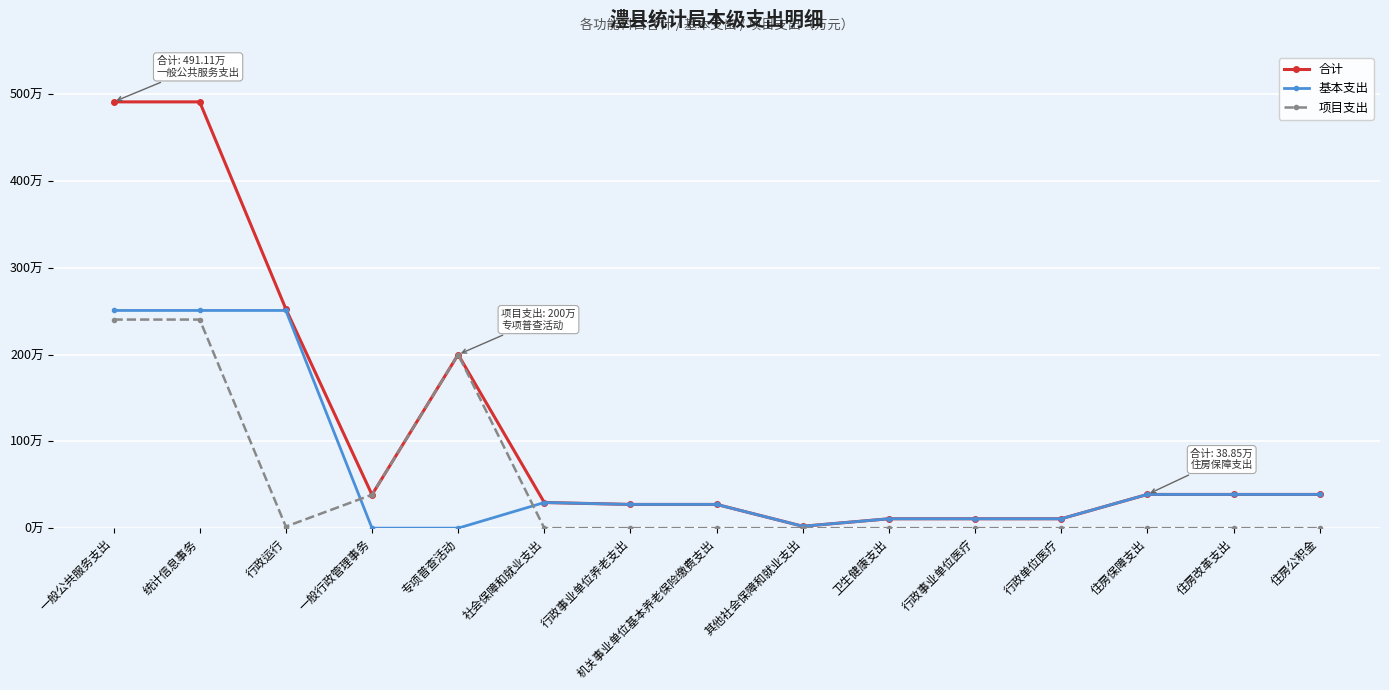

Does the chart have visible grid lines?

Yes